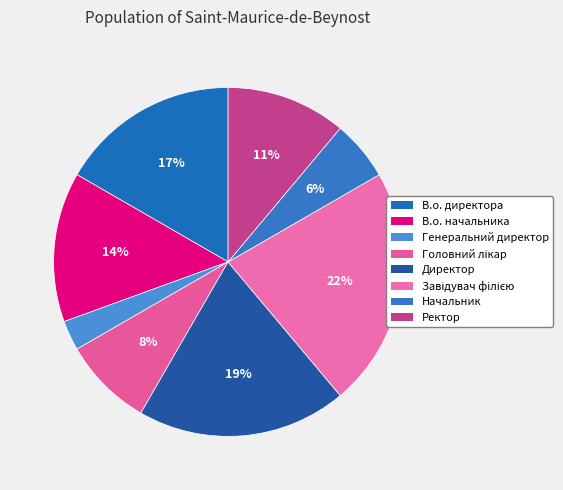

To the nearest percent, what is the difference between the Начальник and Генеральний директор slice percentages?

3%